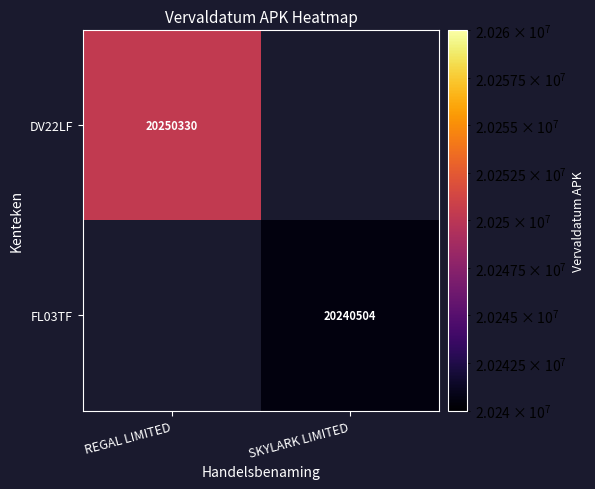

At how many categories does at least one series exceed 20242167?

1